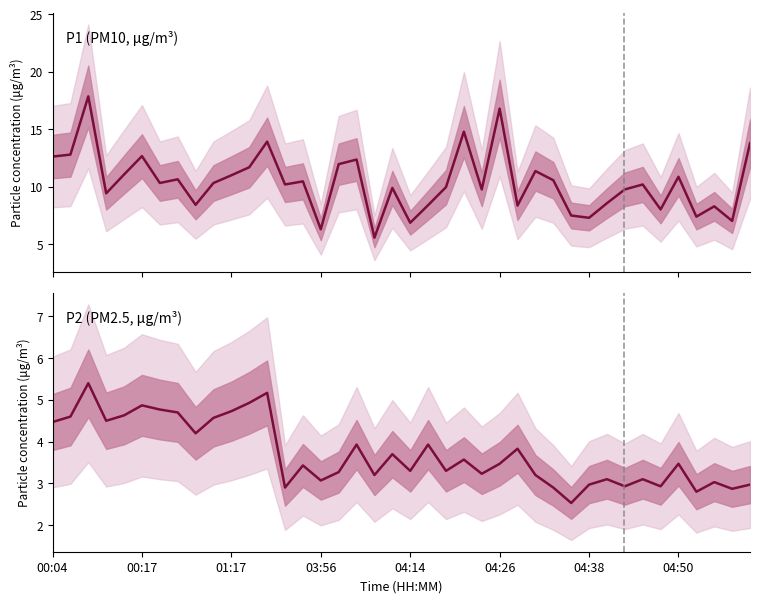

What is the lowest value of the P1 (PM10, μg/m³) series?

5.6